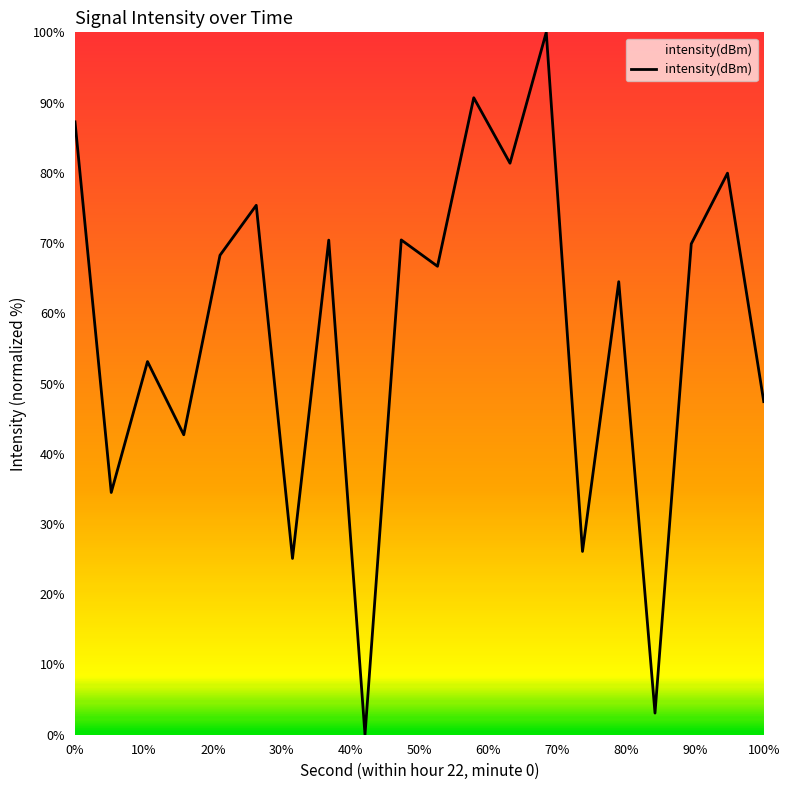

What is the difference between the maximum and minimum values?

100.0